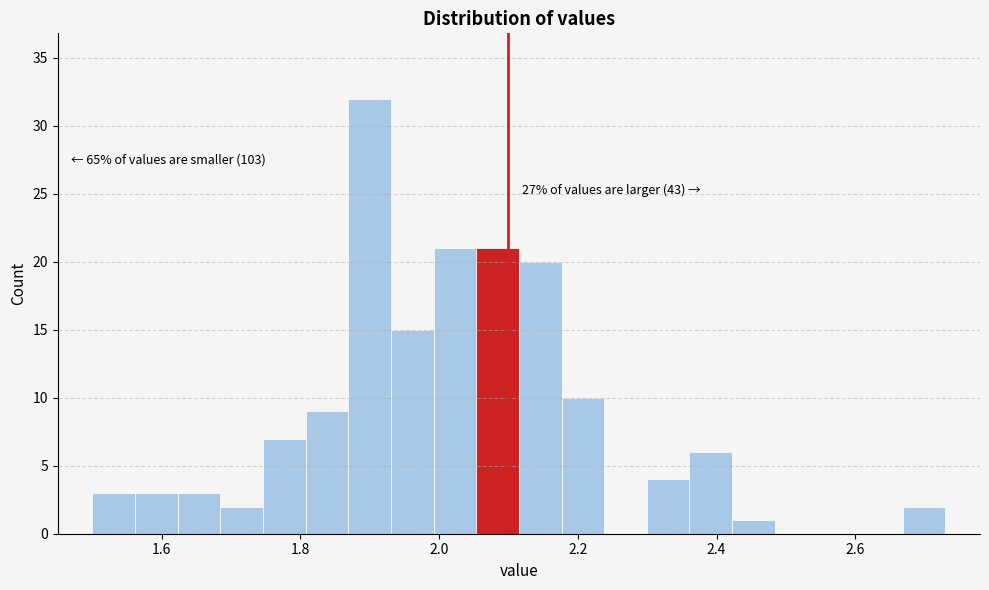

Read against the x-axis, roughly where is the centre of the tallest bar?

1.90